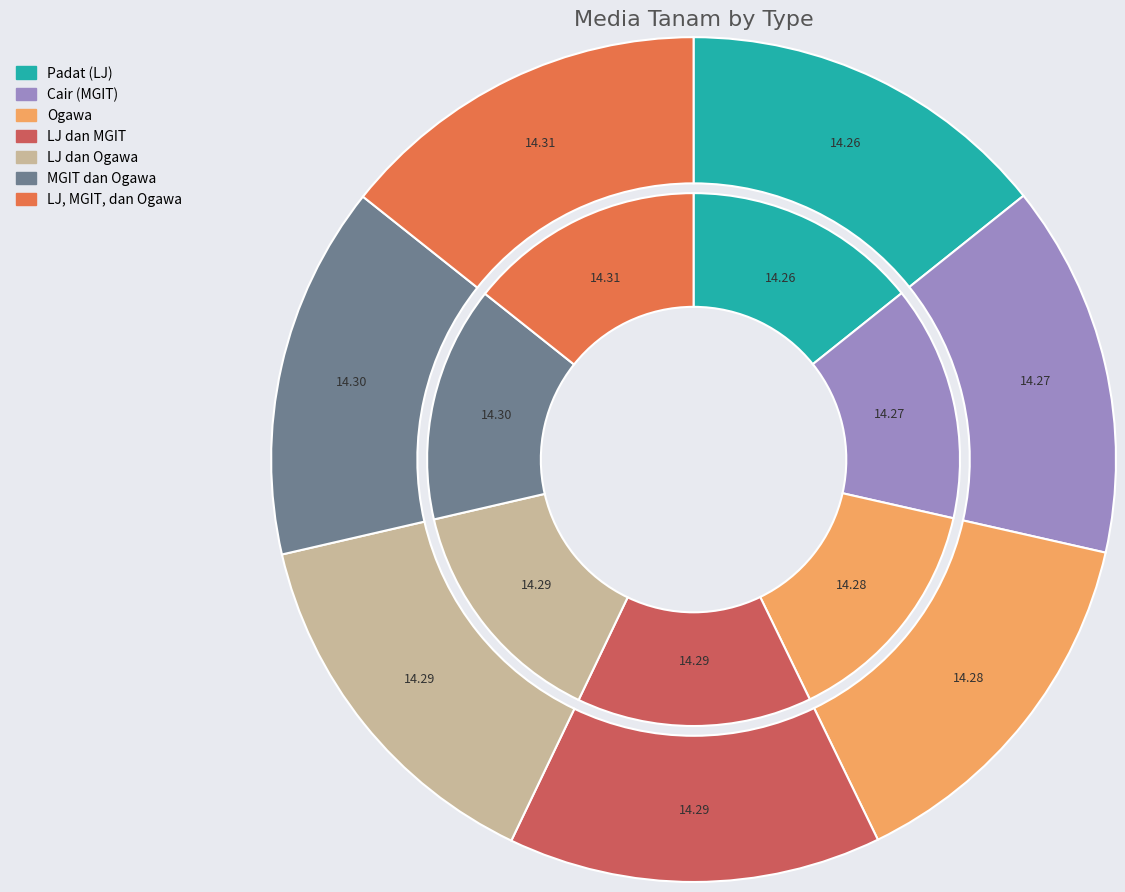

What percentage is the Ogawa slice, to the nearest percent?

14%